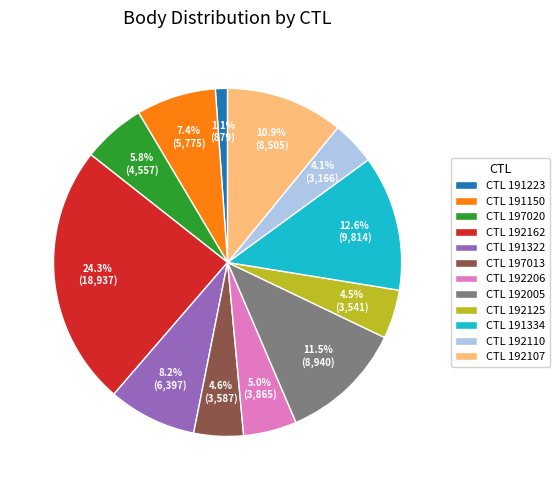

Which category has the smallest portion of the pie?

CTL 191223